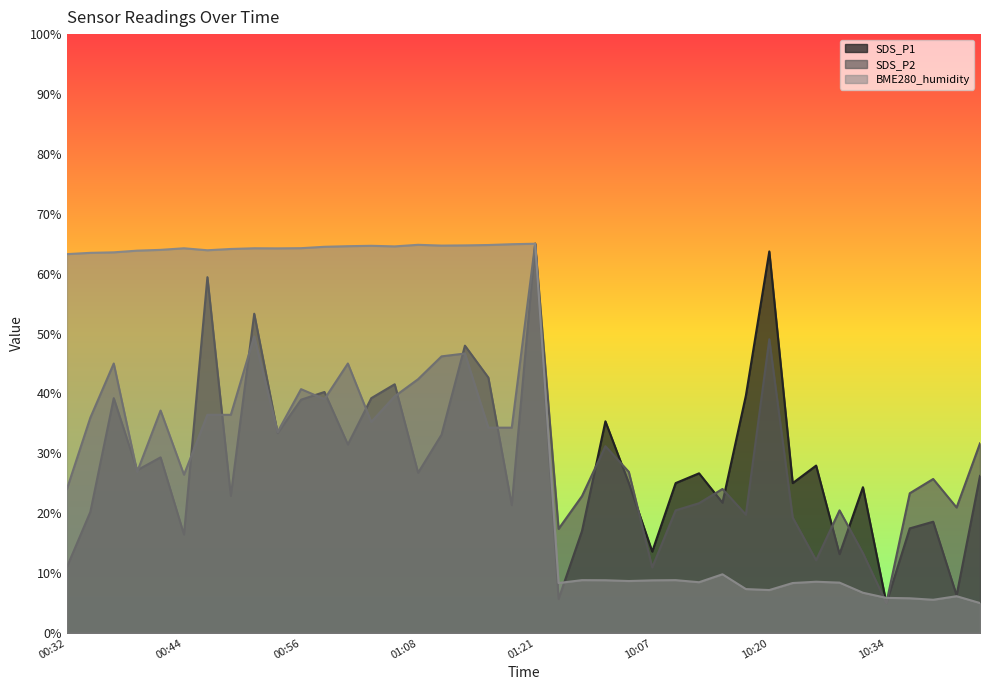

At which label does BME280_humidity first exceed 63?

00:32